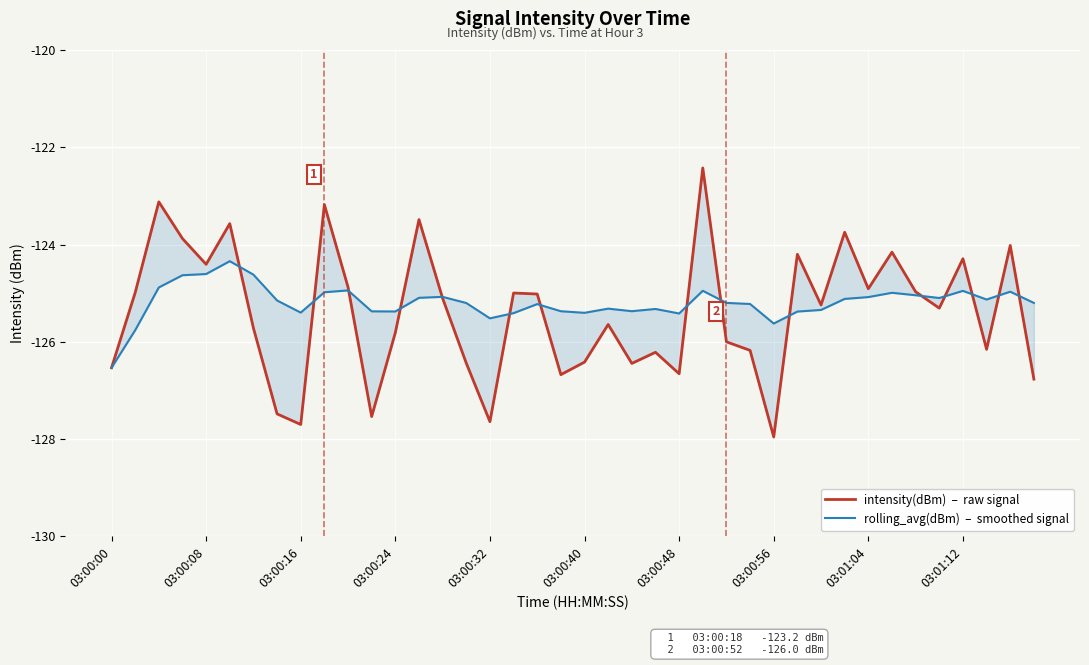

The value of intensity(dBm)  –  raw signal at 31 is -123.7. True or false?

True